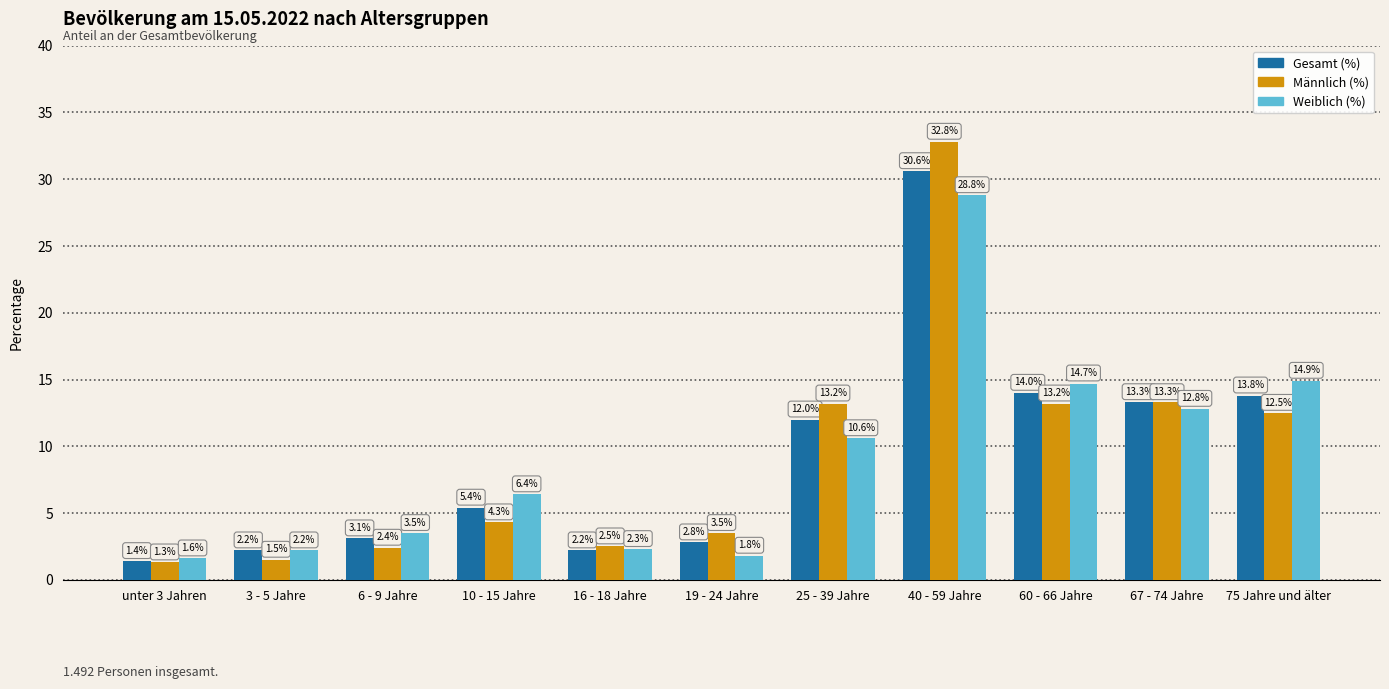

The value of Weiblich (%) at 75 Jahre und älter is 24.1. True or false?

False